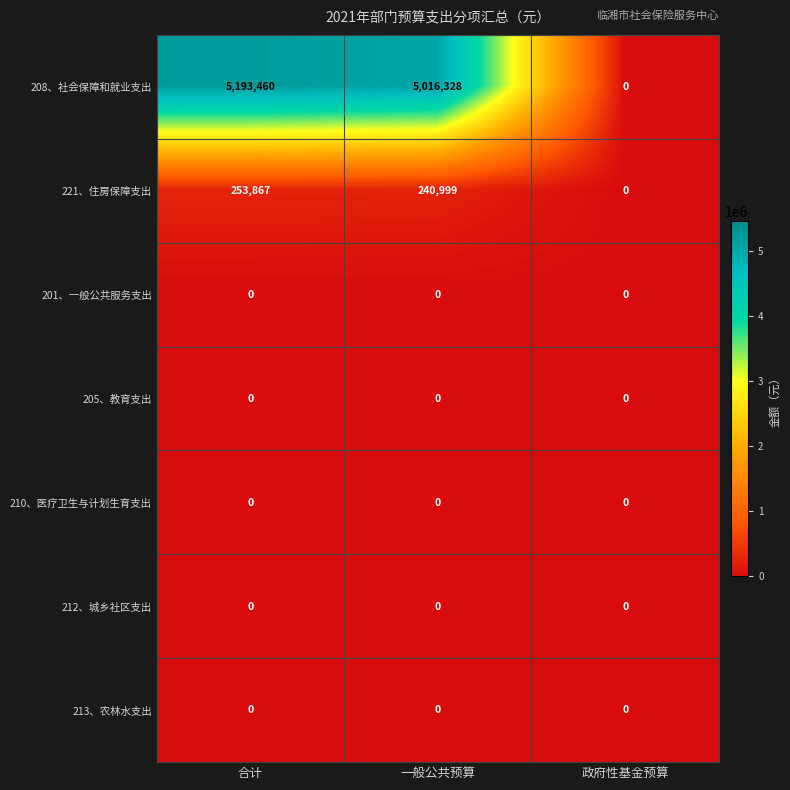

Which series has the largest range (max minus min)?

208、社会保障和就业支出